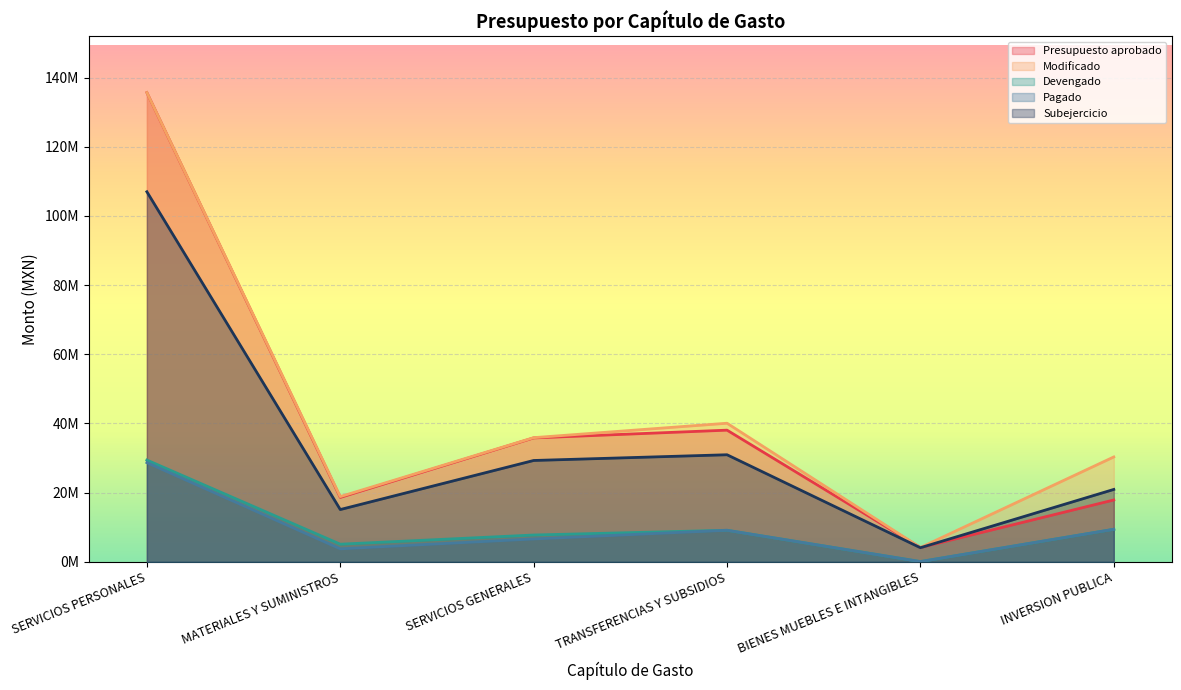

Which series has the largest total across all categories?

Modificado